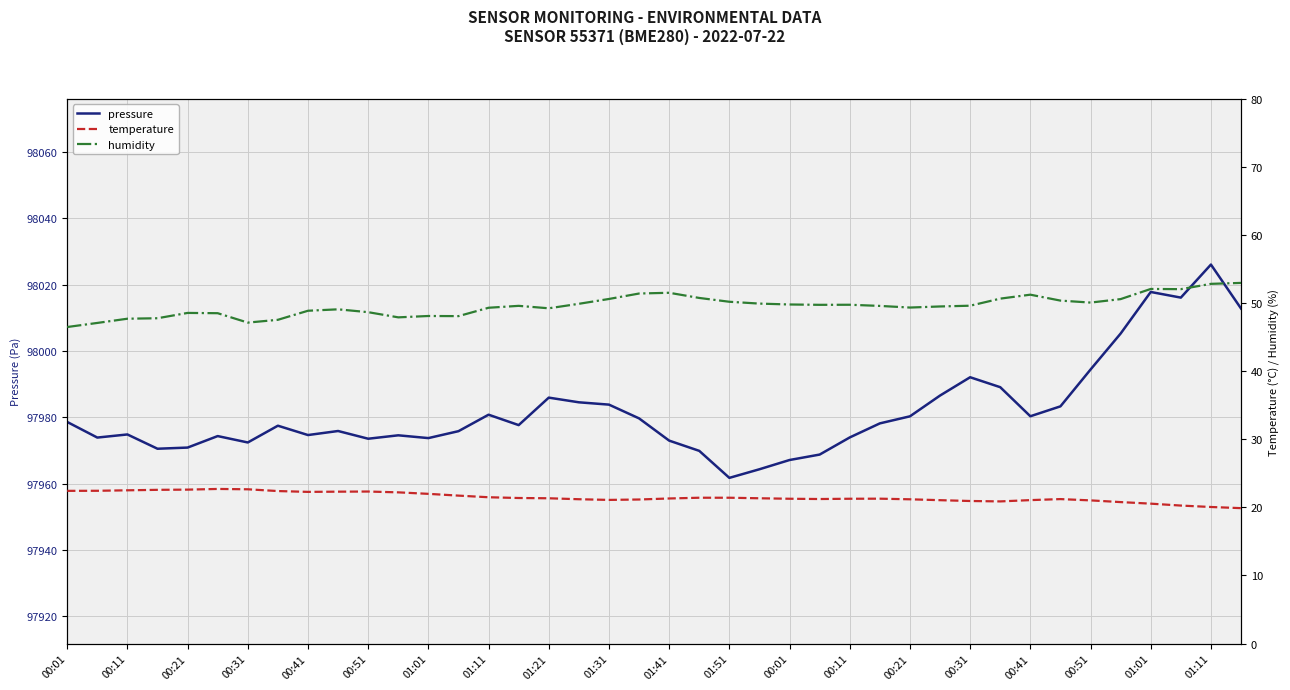

At how many categories does at least one series exceed 67919?

40